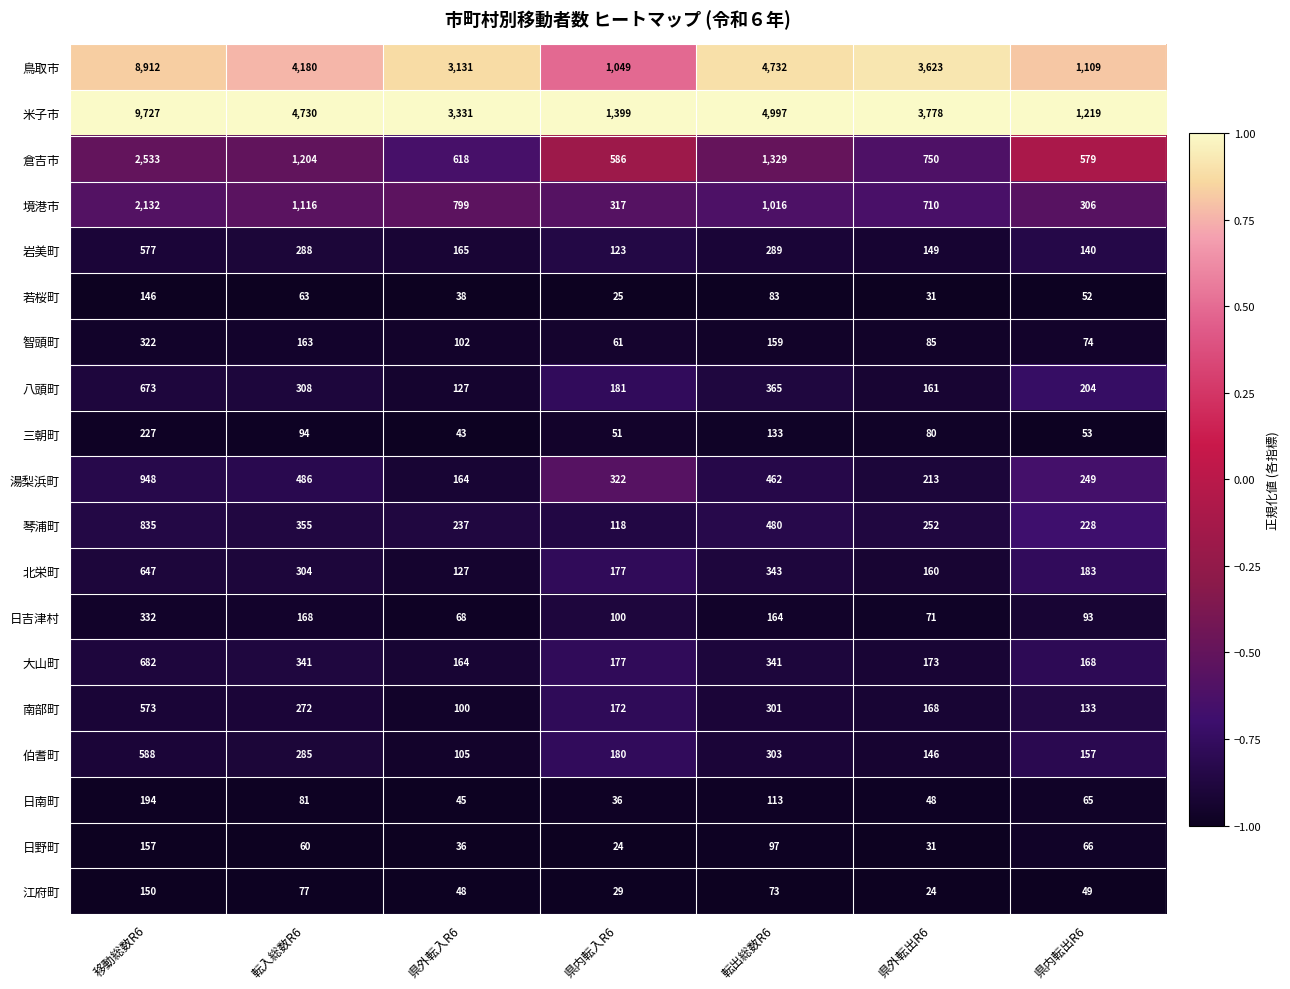

Which series has the largest total across all categories?

米子市